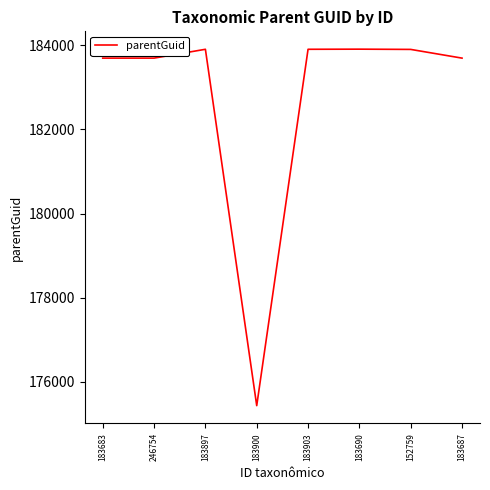

True or false: the data has more than 1 interior local peaks.

True